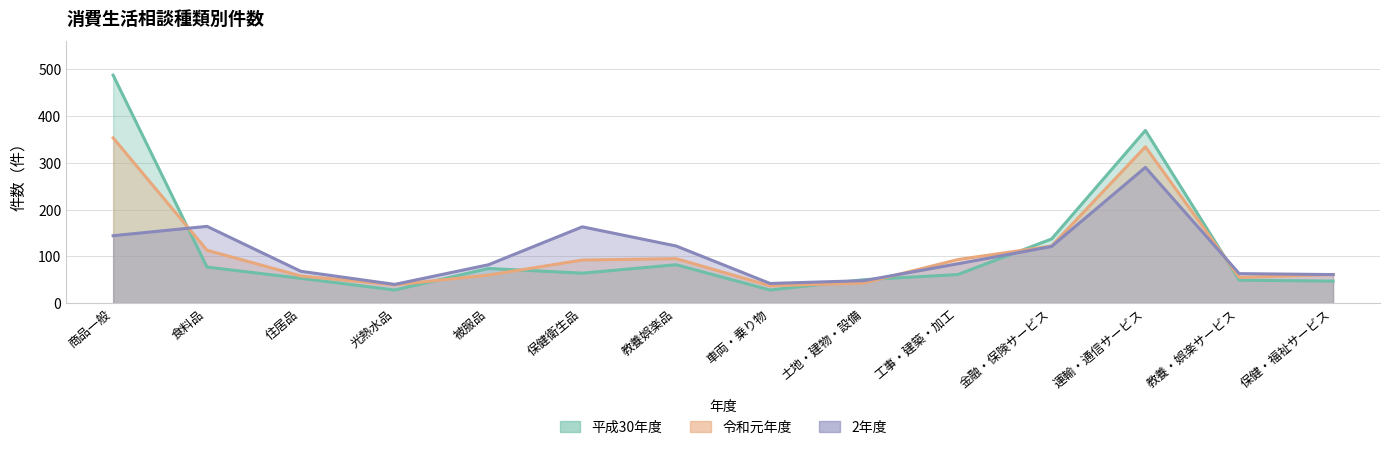

Between 食料品 and 光熱水品, which series saw the biggest shift?

2年度